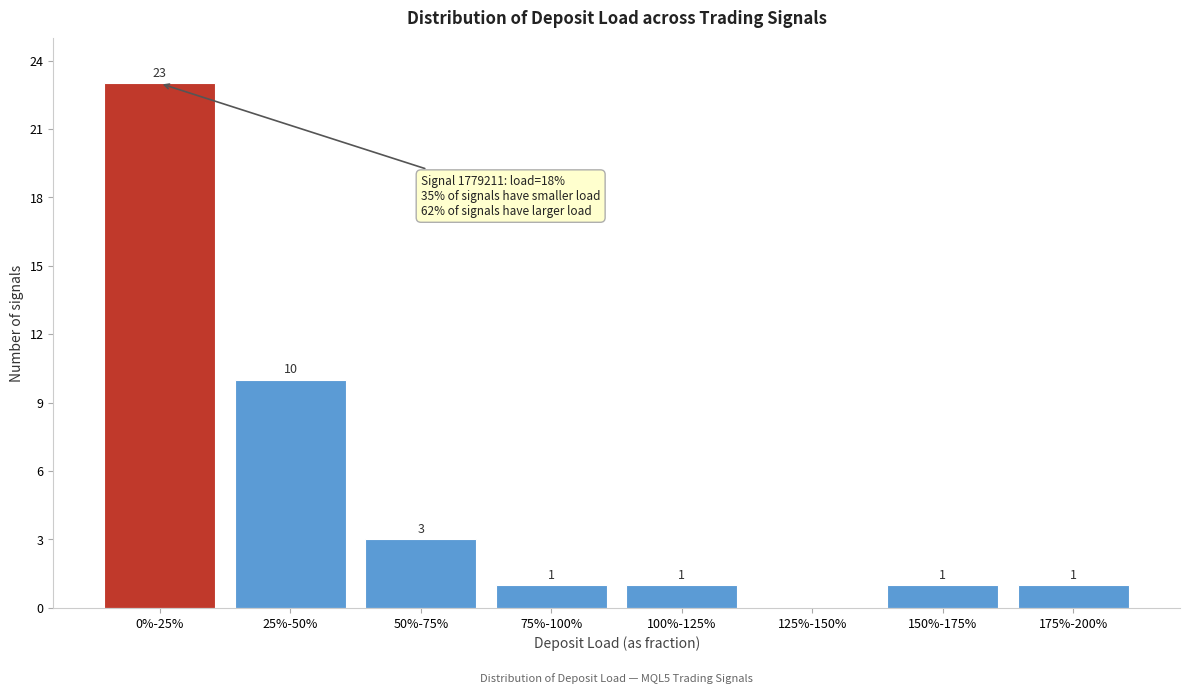

Reading left to right, extract all data points from this chart.

0%-25%=23	25%-50%=10	50%-75%=3	75%-100%=1	100%-125%=1	125%-150%=0	150%-175%=1	175%-200%=1